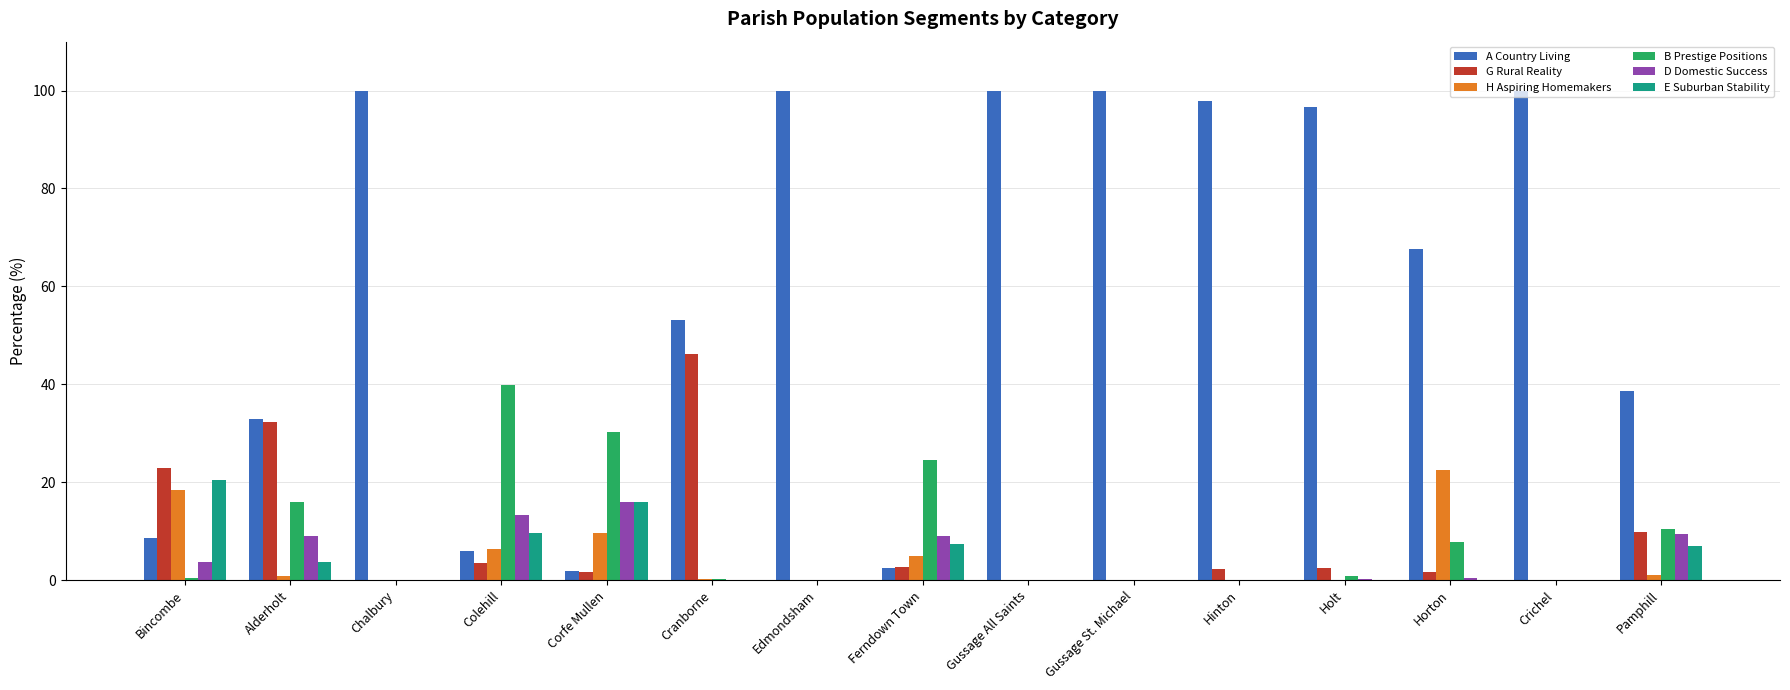

Are the bars grouped side by side (vs. stacked)?

Yes